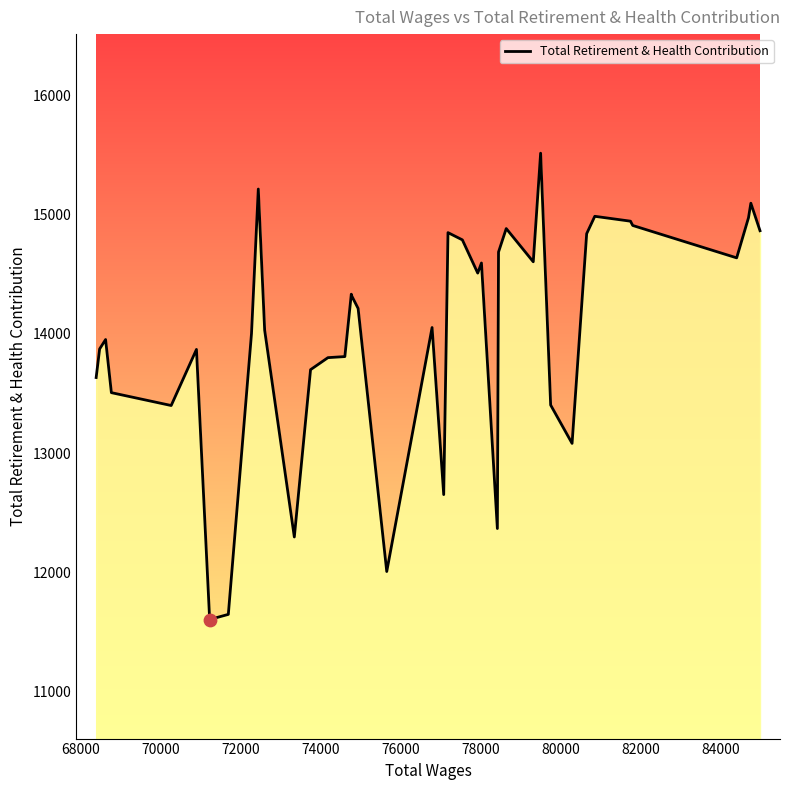

What is the smallest value displayed?

11602